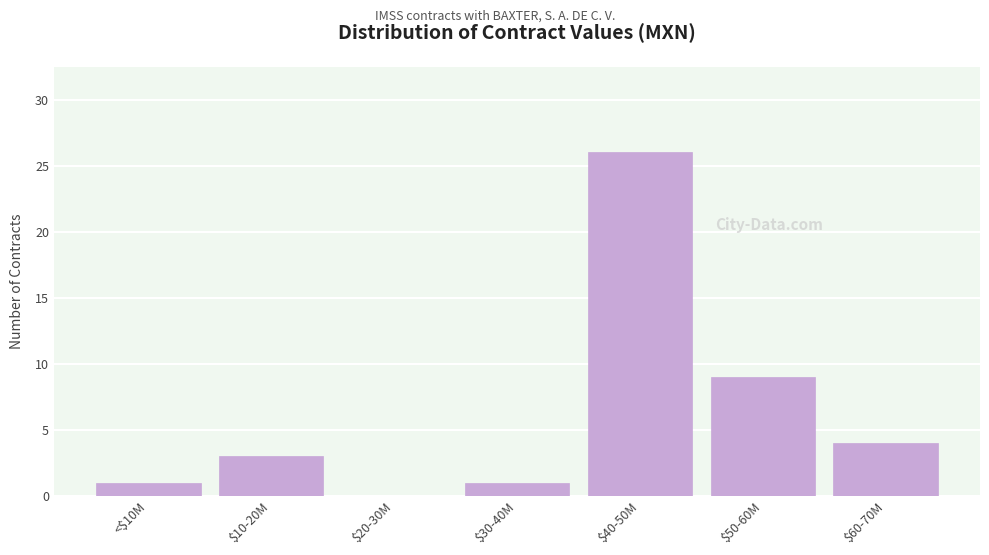

True or false: the data shows 3 at $10-20M.

True